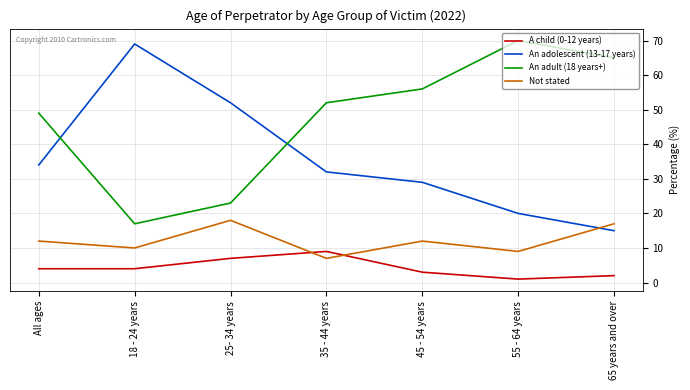

What is the maximum value for An adolescent (13-17 years)?

69